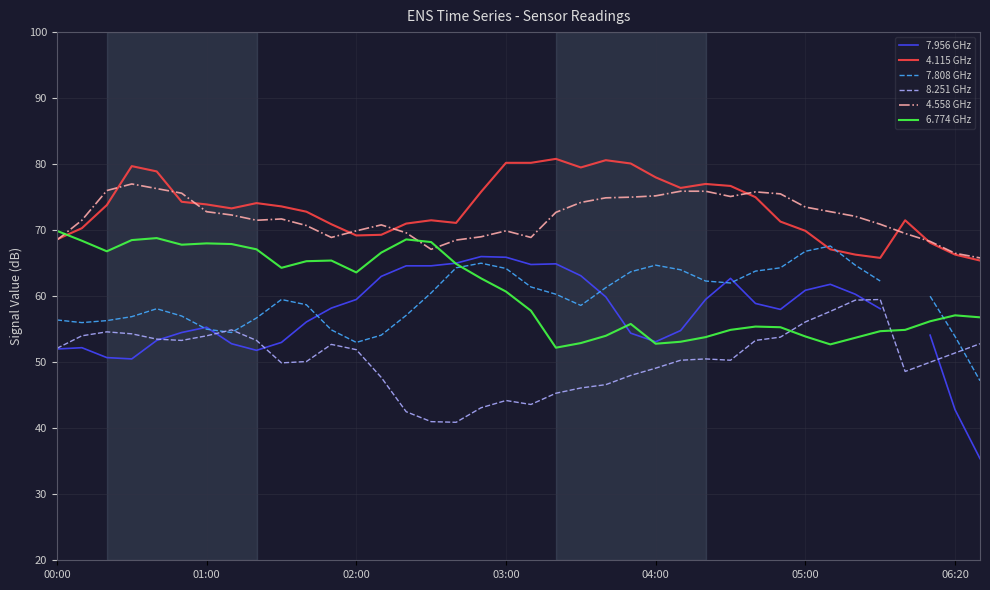

Which series ends up on top after the final intersection of 4.115 GHz and 6.774 GHz?

4.115 GHz